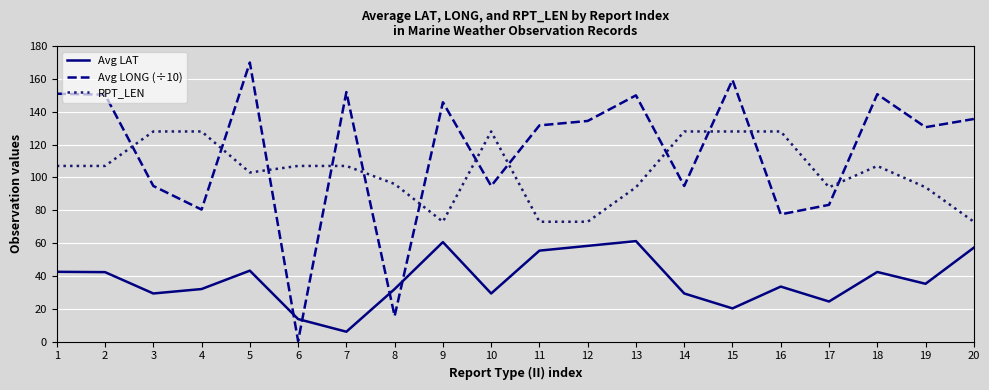

Which series has the largest total across all categories?

Avg LONG (÷10)